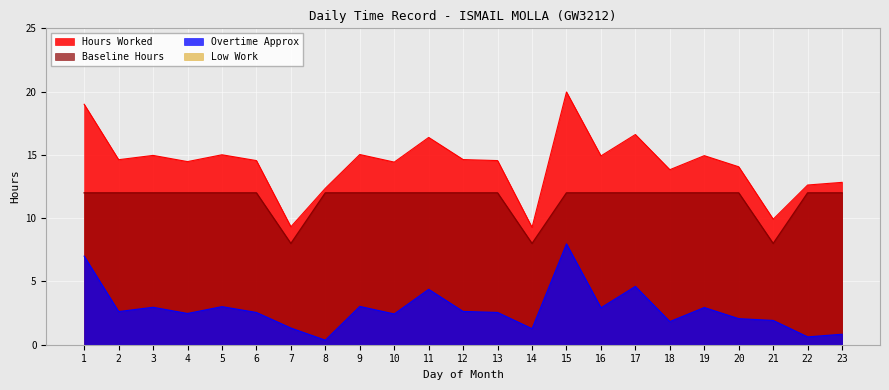

What is the value of the Hours Worked point at the 18th from the left?

13.8